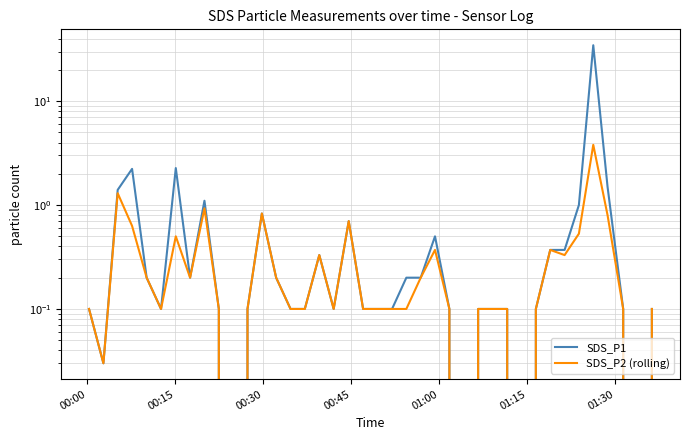

Which series has the largest total across all categories?

SDS_P1